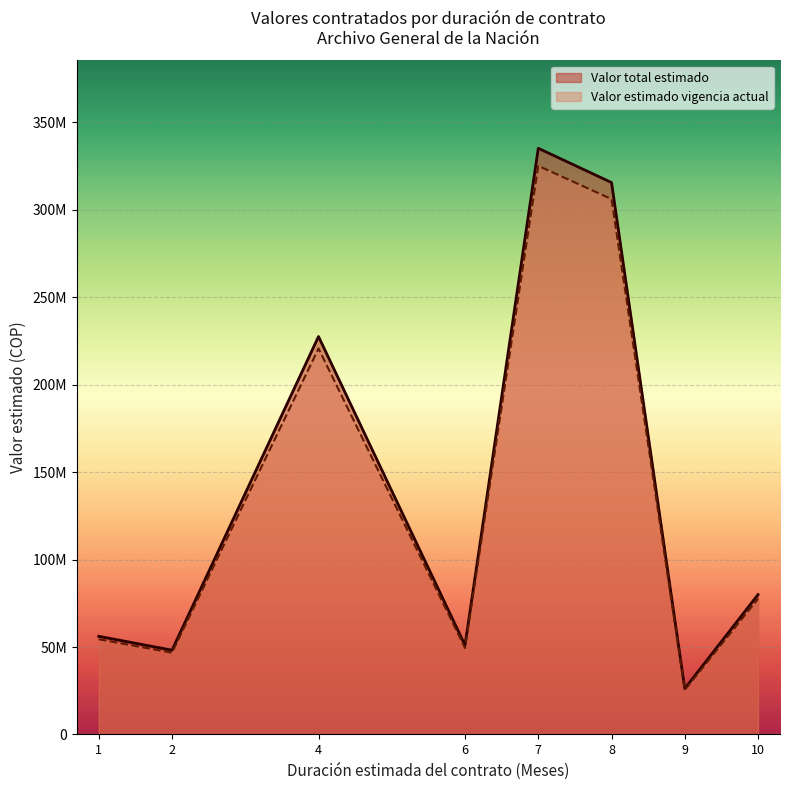

Does the chart display data point markers on the line(s)?

No